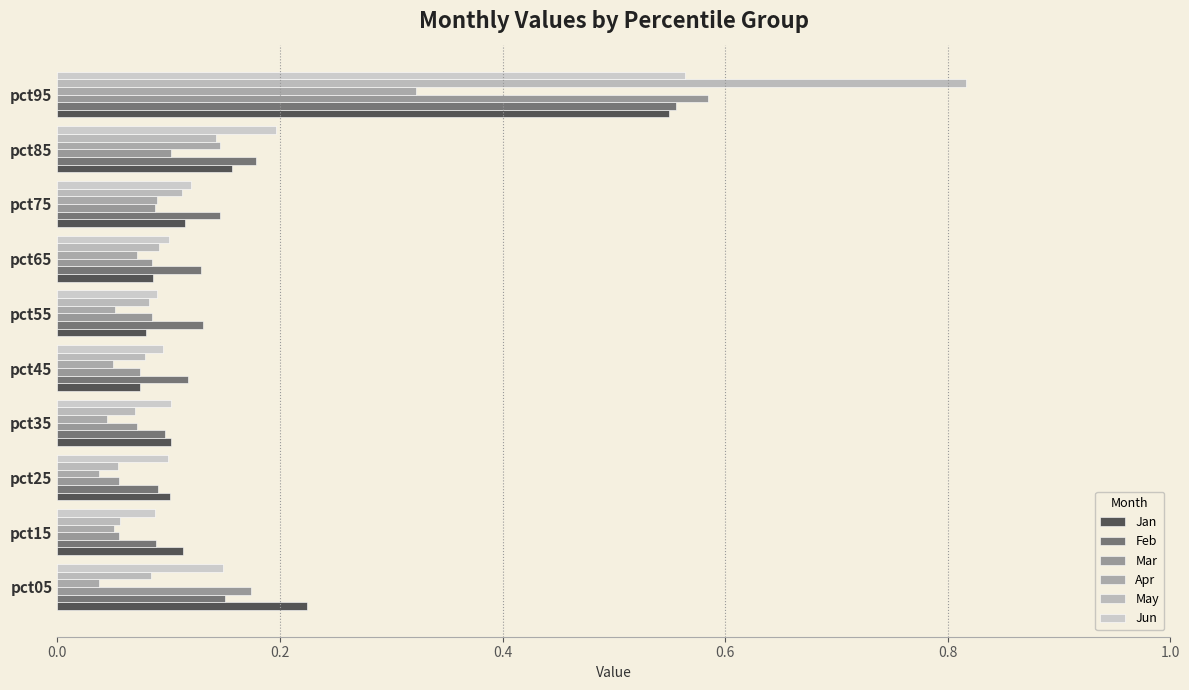

At which label does Mar reach its peak?

pct95